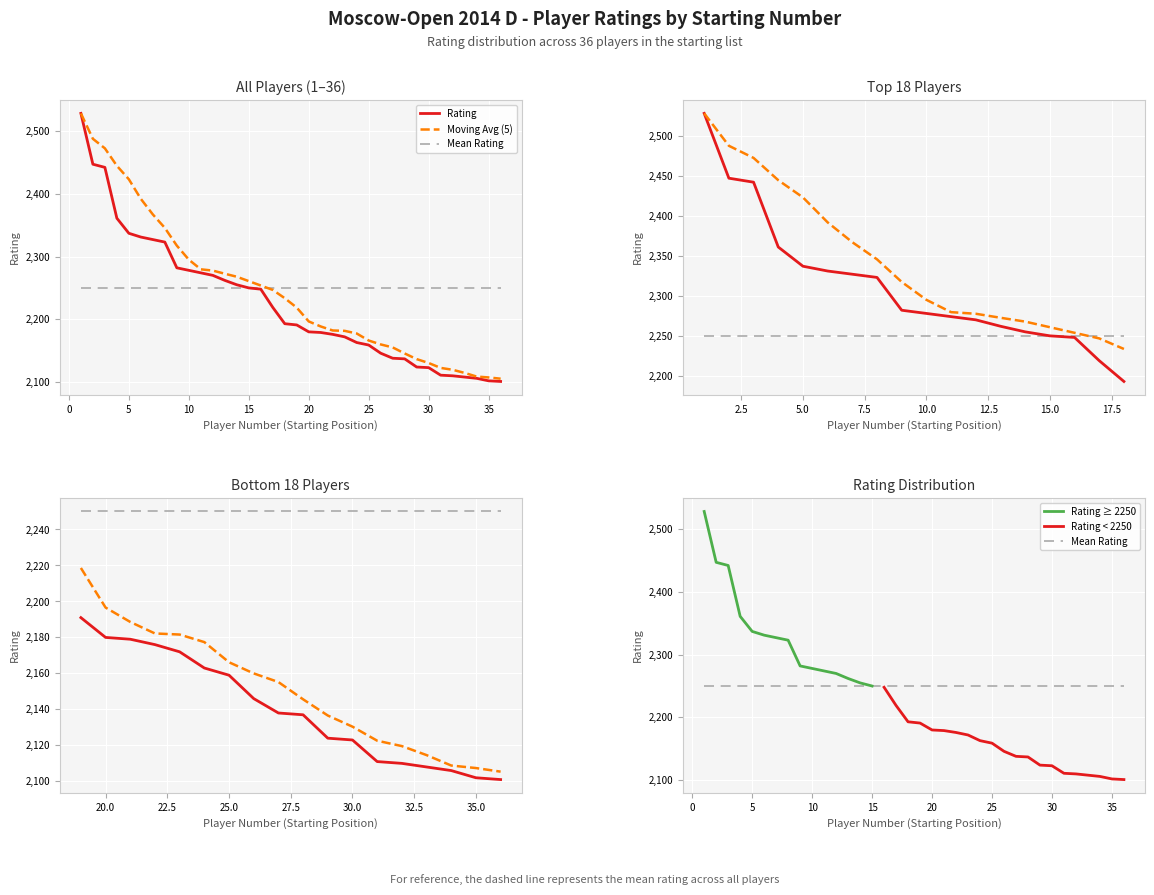

How many values in the Moving Avg (5) series are below 2233?

18